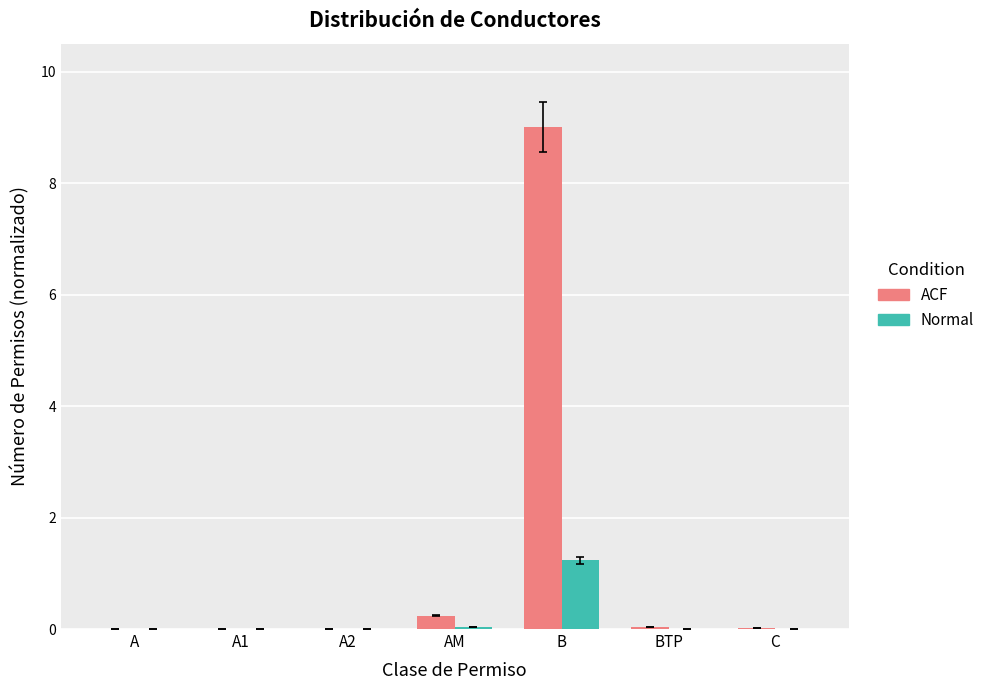

How many groups of bars are there?

7